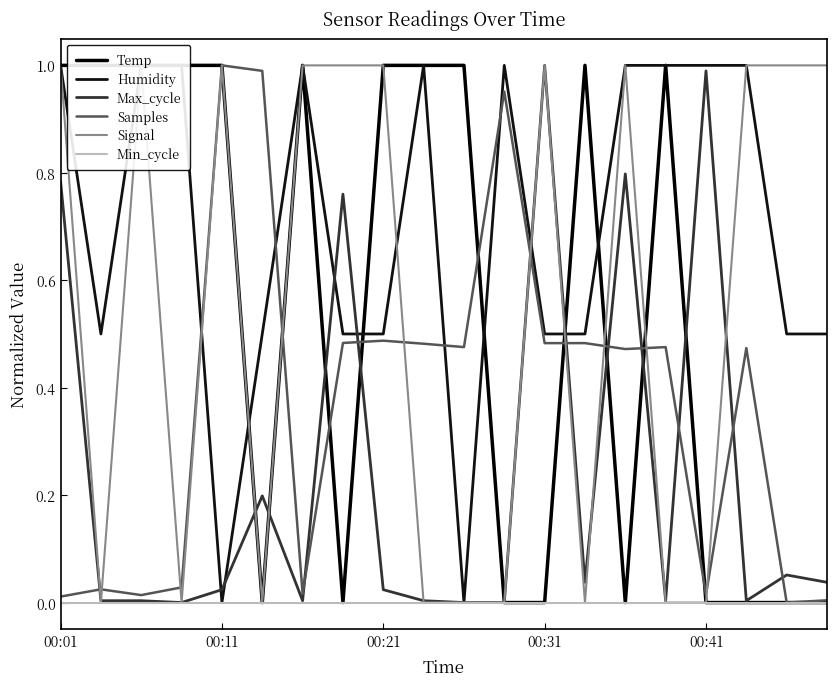

What is the maximum value for Samples?

1.0